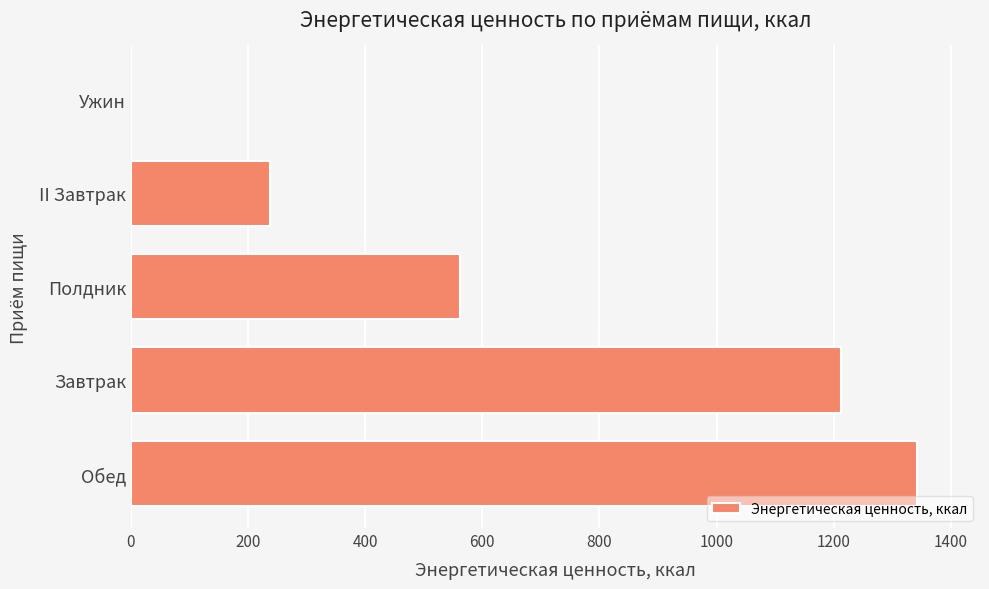

Between Полдник and Завтрак, which is larger?

Завтрак